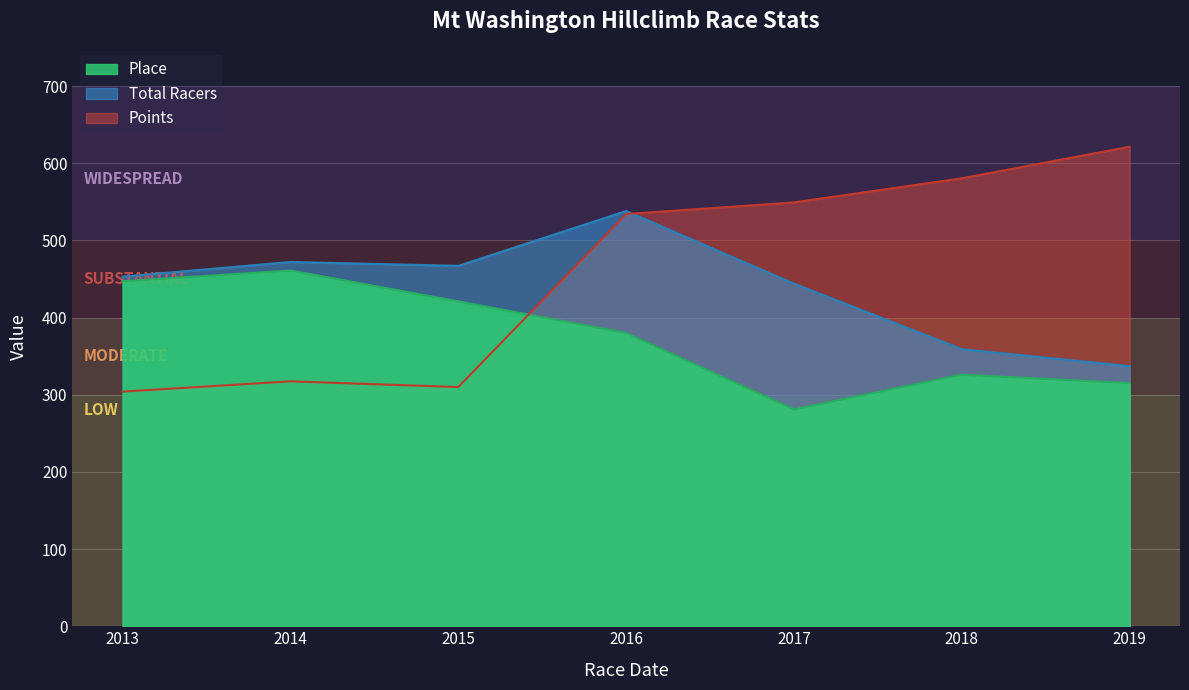

What is the spread (max minus min) of values at 2016?

158.0